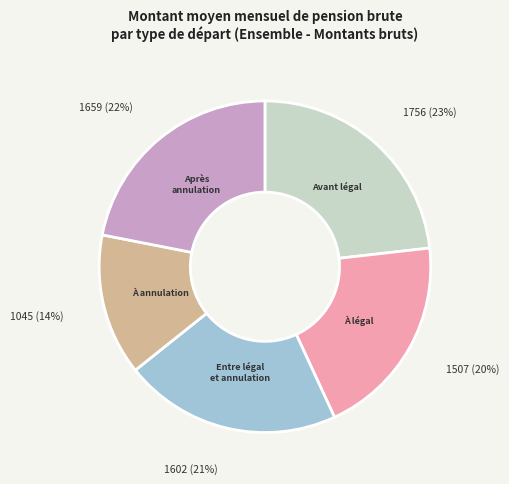

To the nearest percent, what is the difference between the largest and smallest slice percentages?

9%